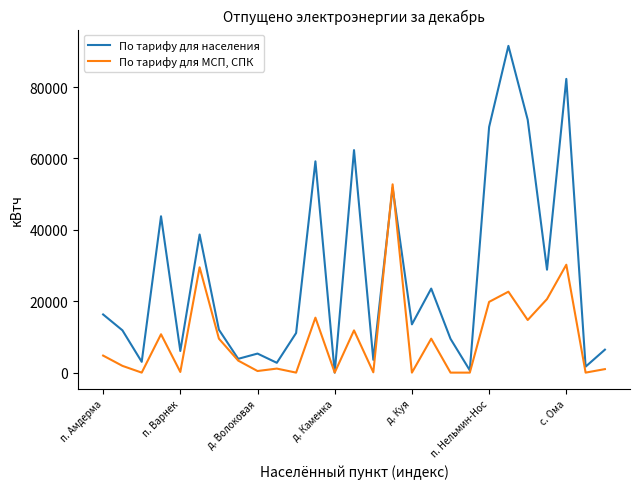

What is the difference between the maximum and second lowest values in the По тарифу для МСП, СПК series?

52751